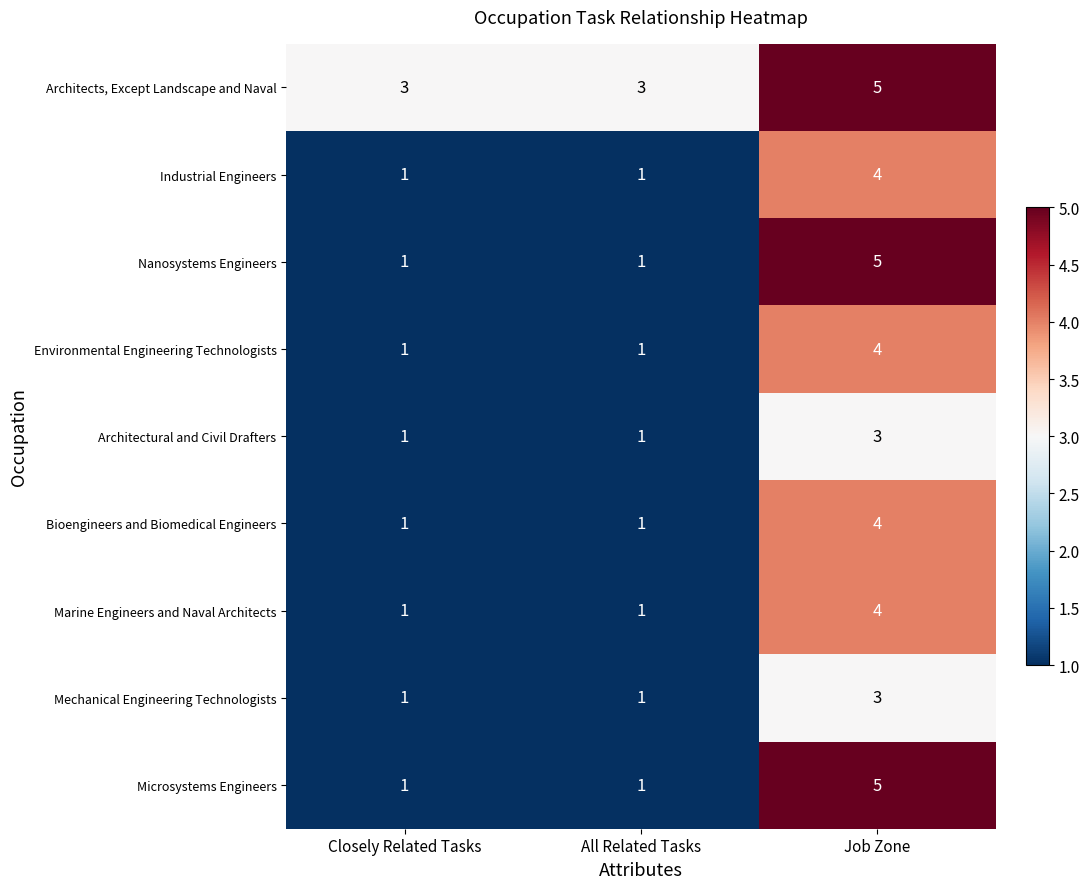

What is the maximum value shown in the chart?

5